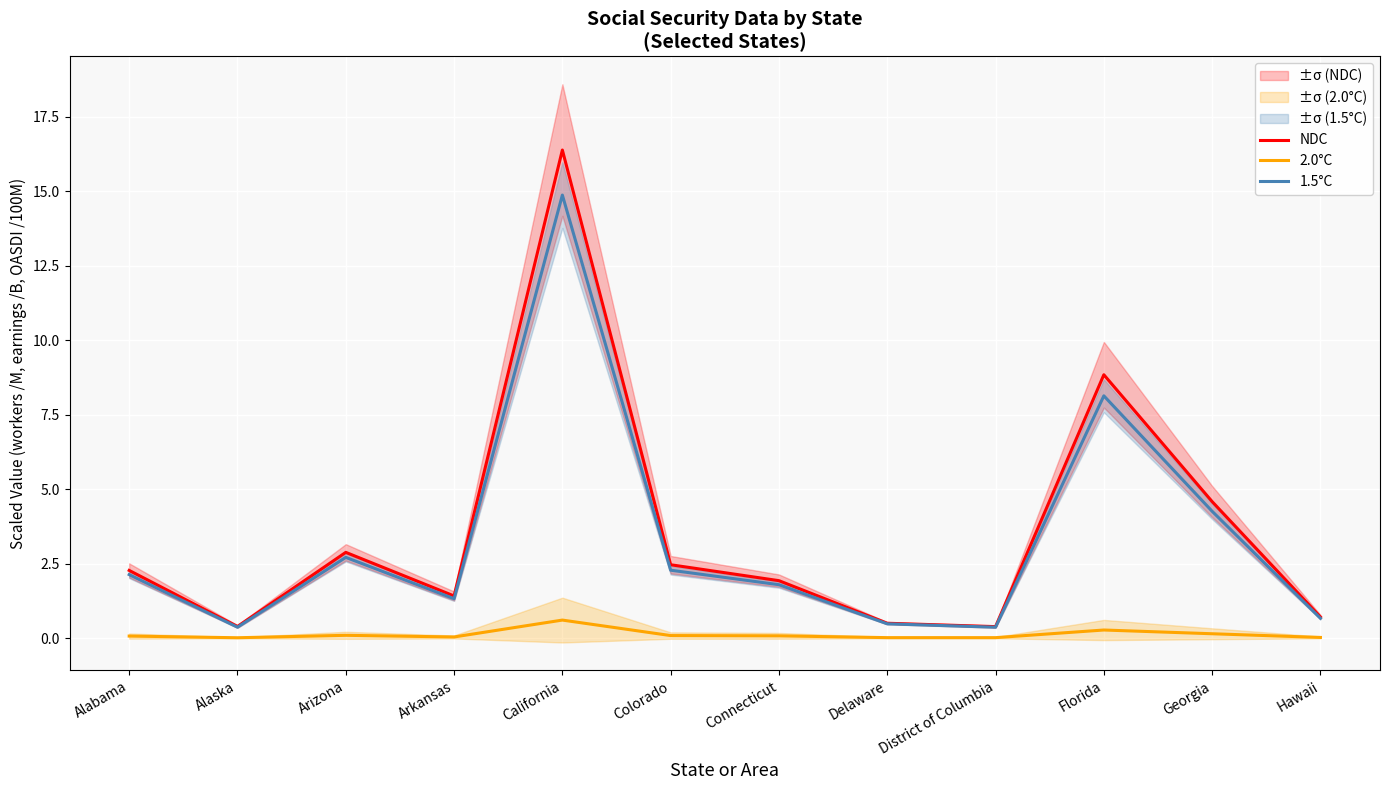

Which series changed the most between Alaska and Hawaii?

NDC